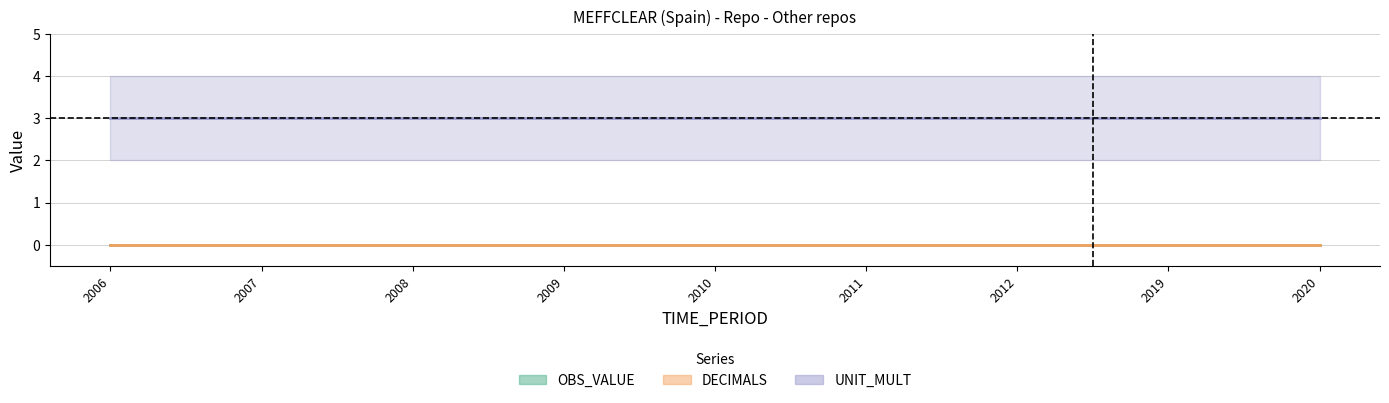

True or false: UNIT_MULT and OBS_VALUE cross at least once.

False